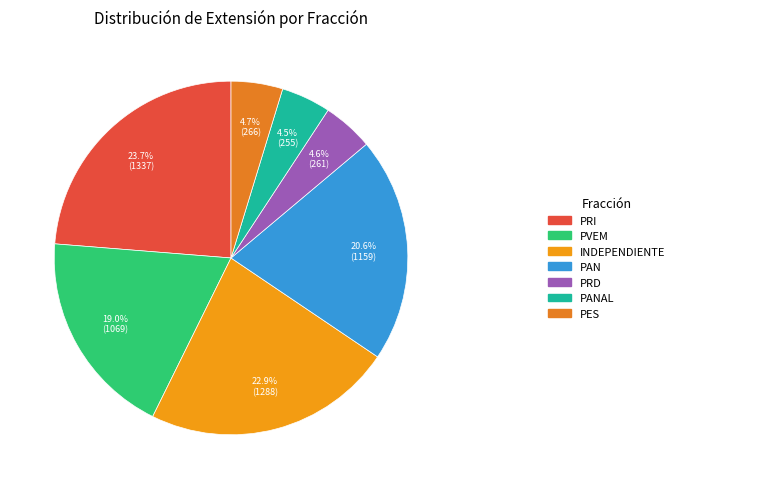

Count the number of slices in the pie.

7